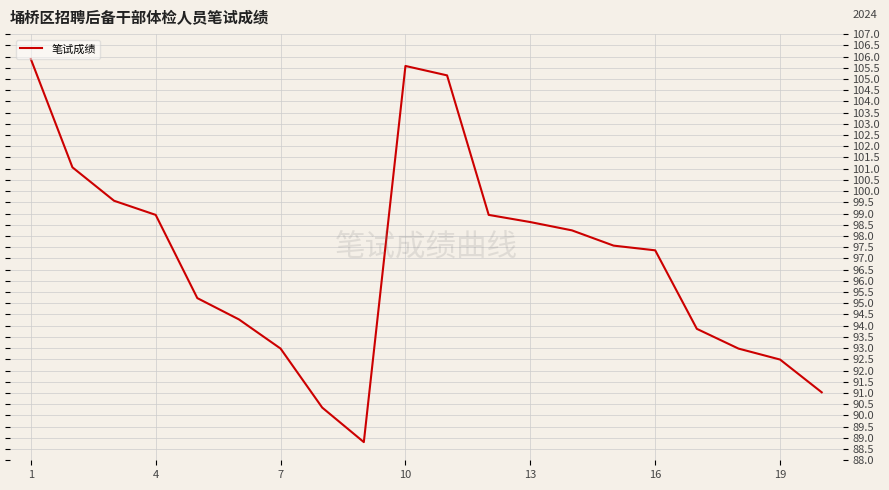

How many data points are less than 97?

9